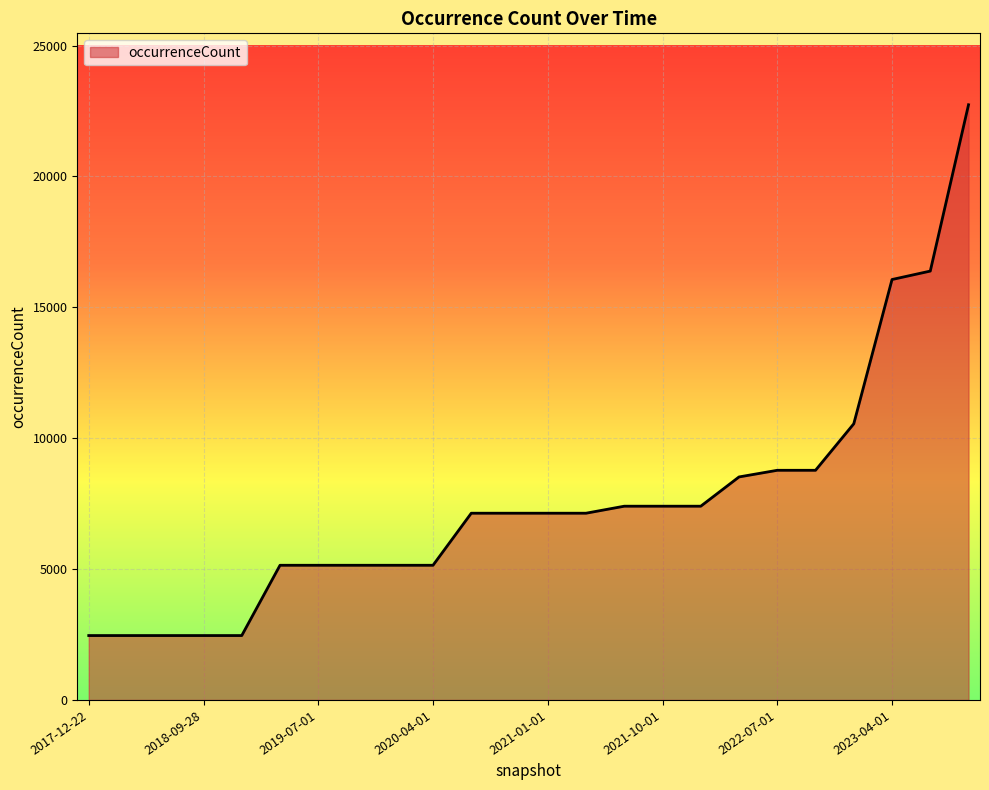

Count the number of categories in the chart.

24